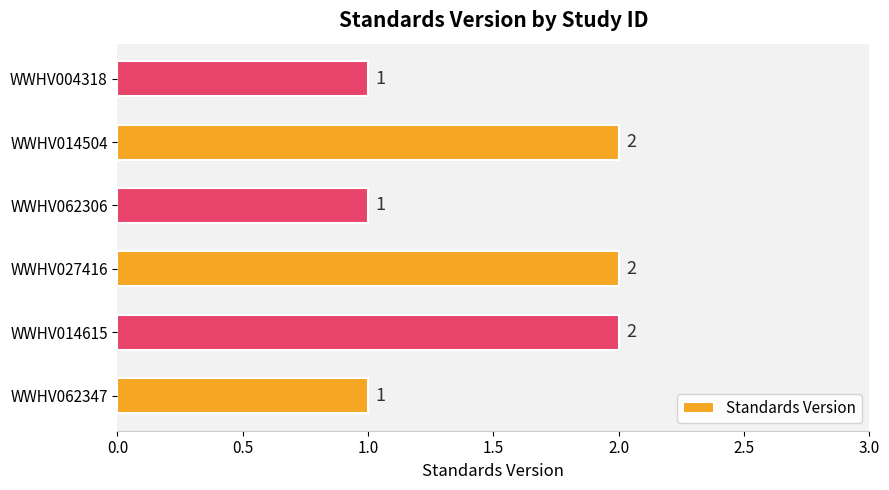

What is the average value?

2